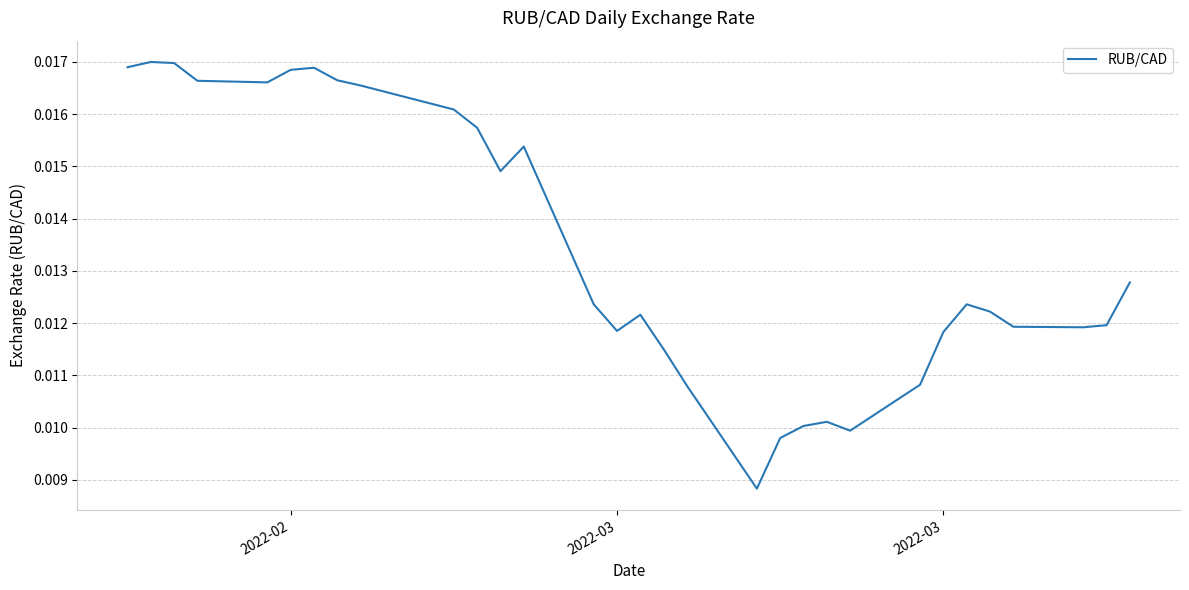

What is the sum of all values?

0.4